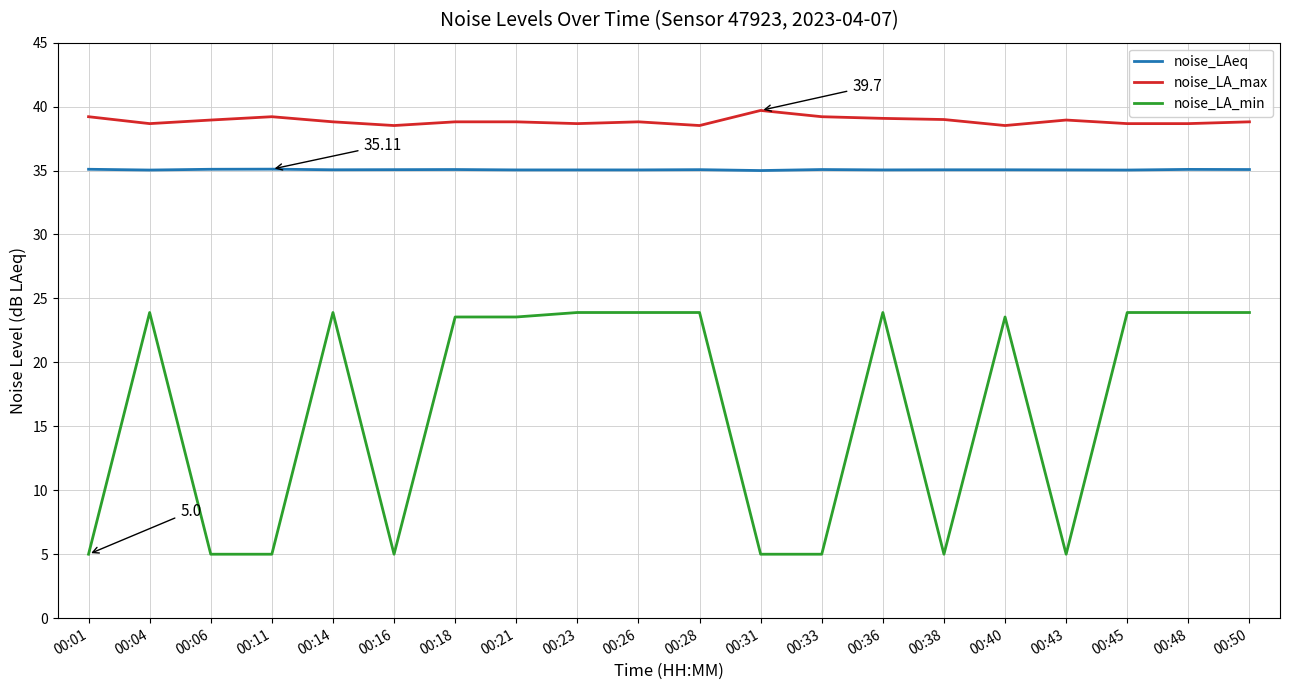

What is the sum of the noise_LAeq values at 00:28 and 00:23?

70.1